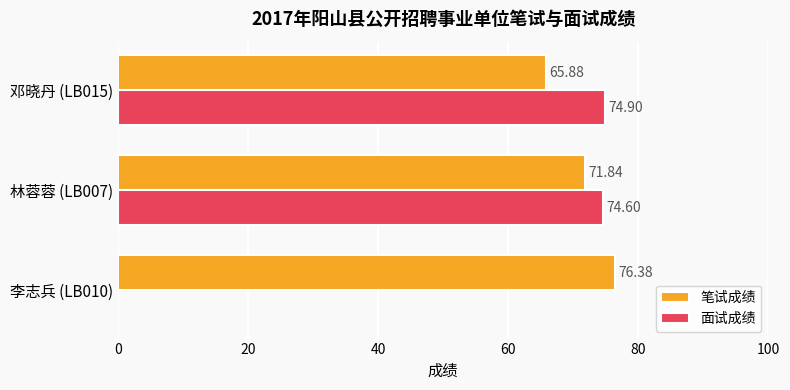

What is the maximum value shown in the chart?

76.4